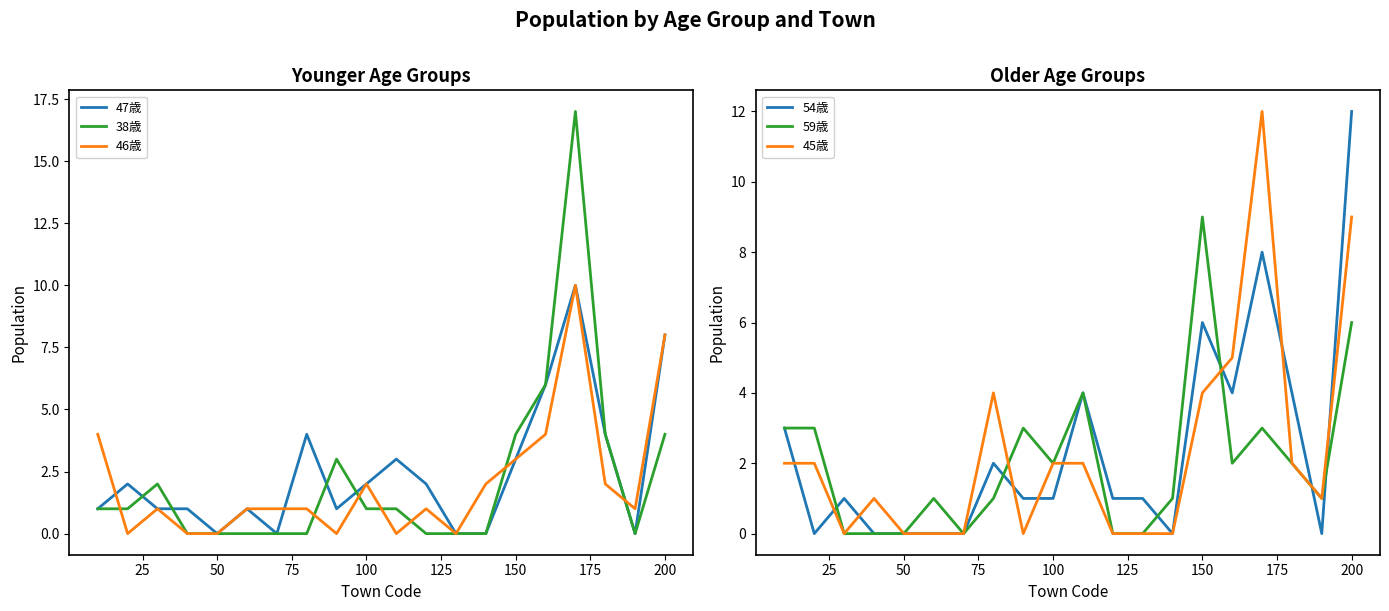

What is the sum of the 59歳 values at 18 and 50?

1